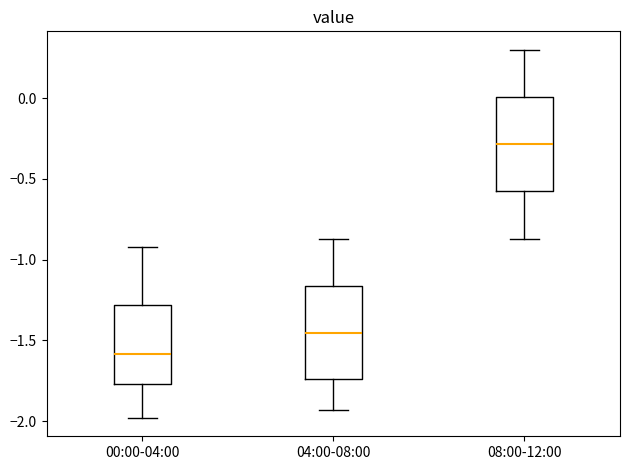

Where does the median line of the box for 08:00-12:00 sit on the y-axis? The values are not printed on the chart, so give them approximately, as read against the axis.

-0.30